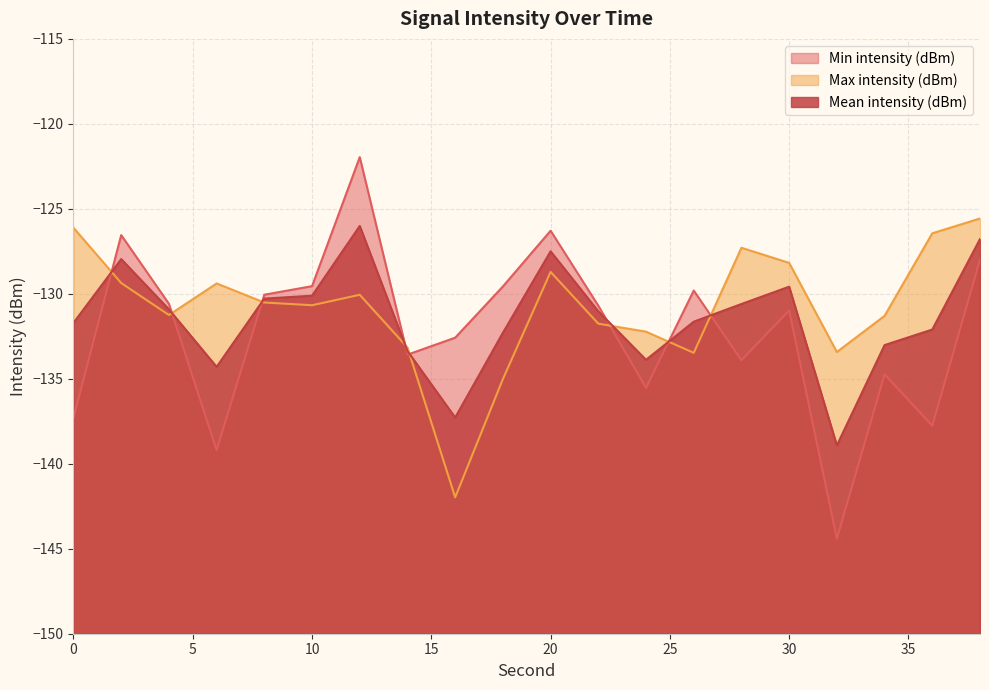

At which label does Max intensity (dBm) reach its peak?

38